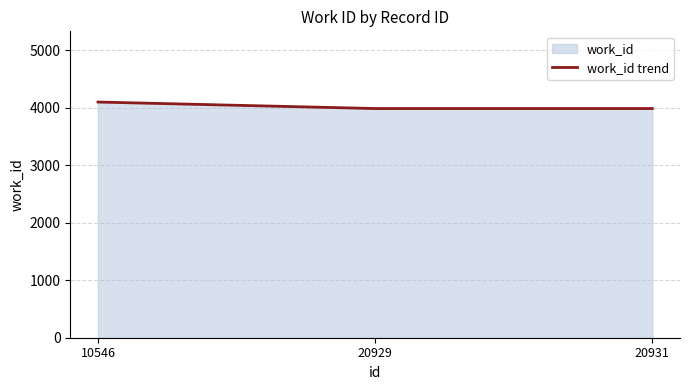

Rank the categories by value from highest to lowest.

10546, 20929, 20931